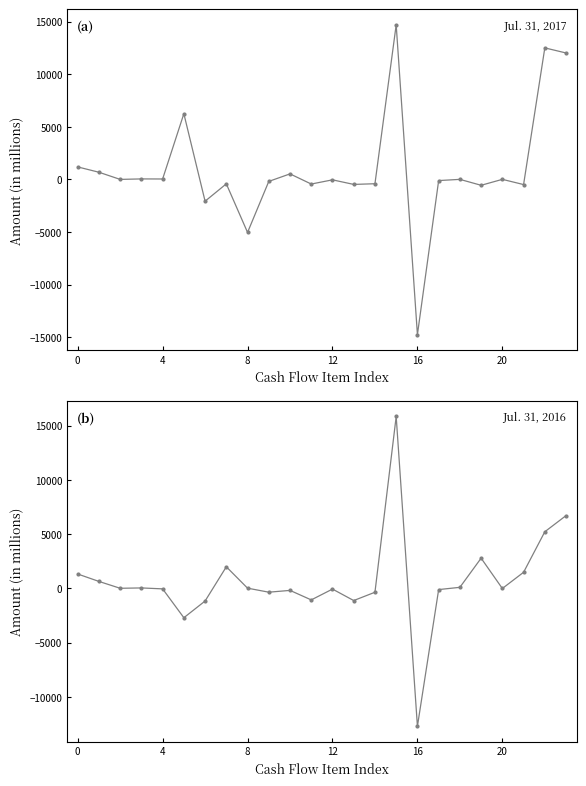

What is the label of the 8th point from the right?

16